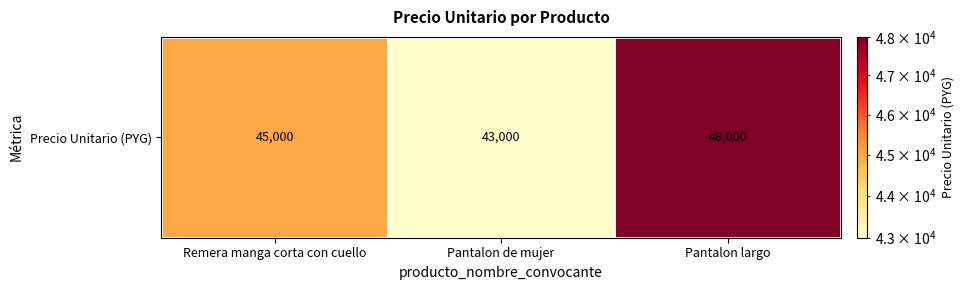

How many values are below 45000?

1